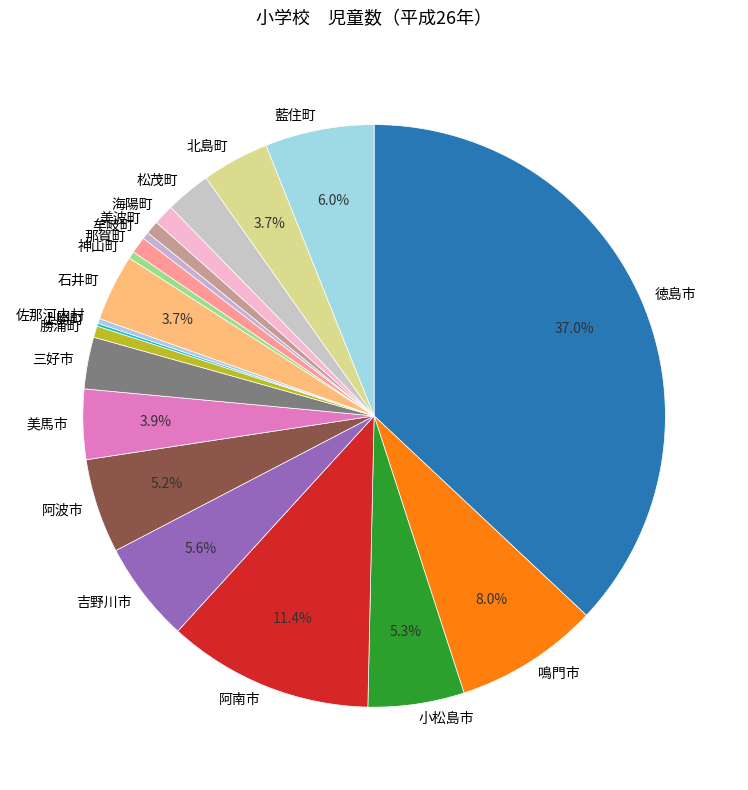

The 小松島市 slice represents 5% of the pie. True or false?

True